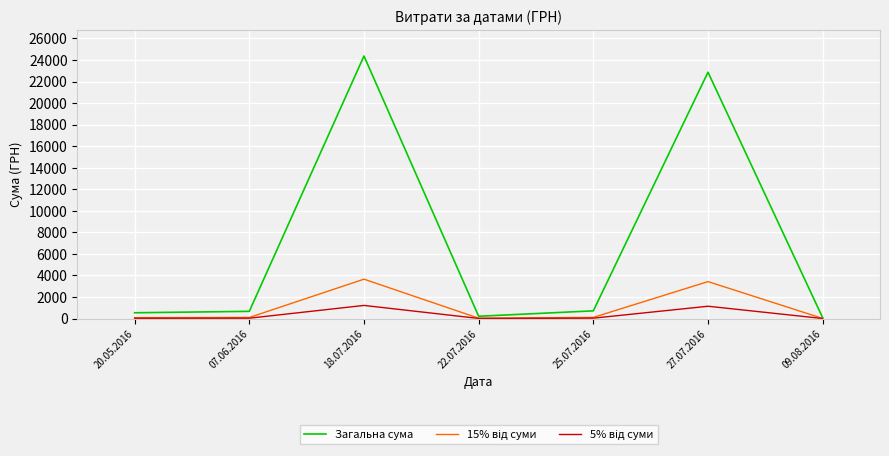

How many values in the Загальна сума series are below 670?

3